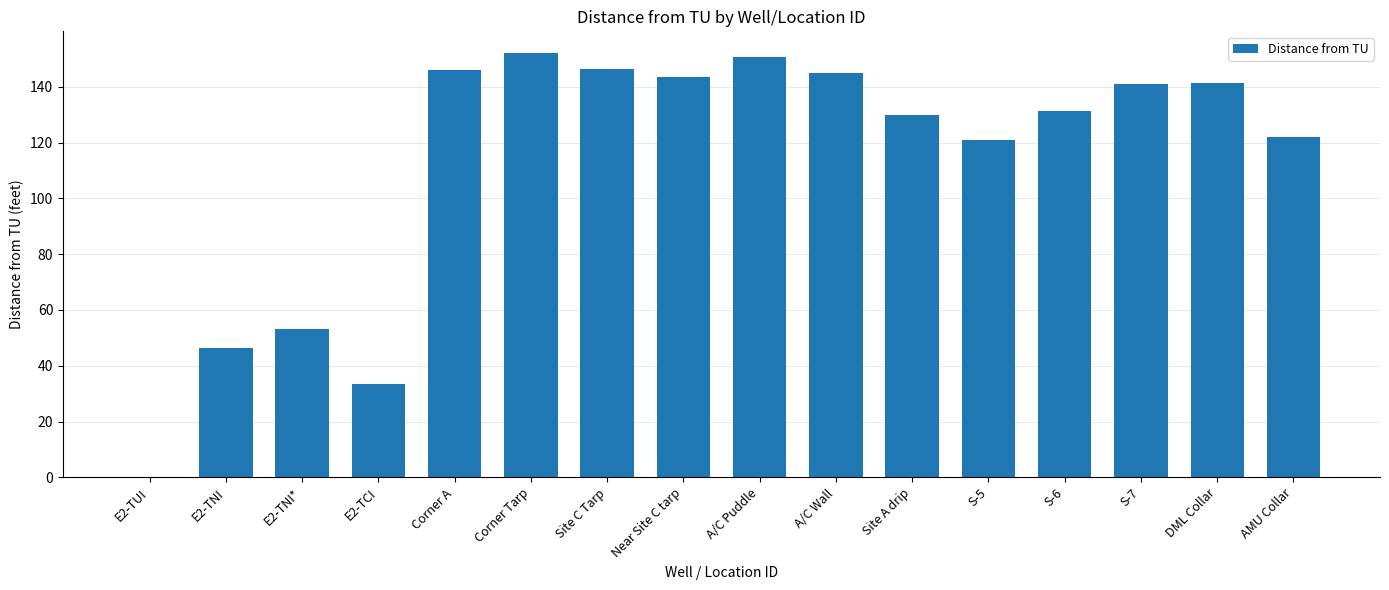

The value at E2-TCI is 33.4. True or false?

True